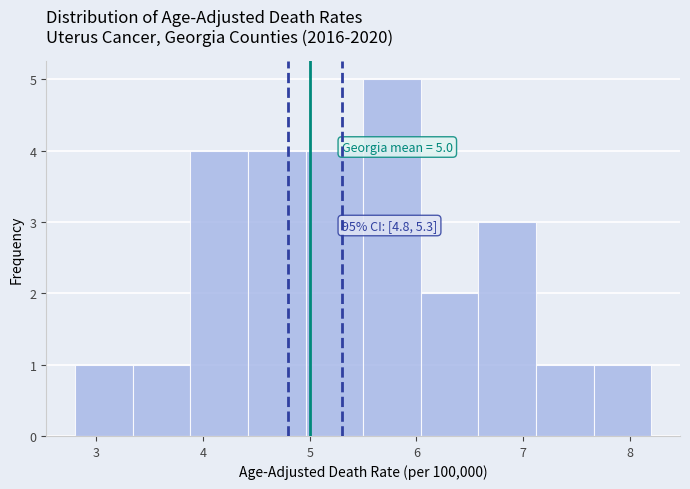

Over which range of the x-axis is the bar tallest?

5.50 to 6.04